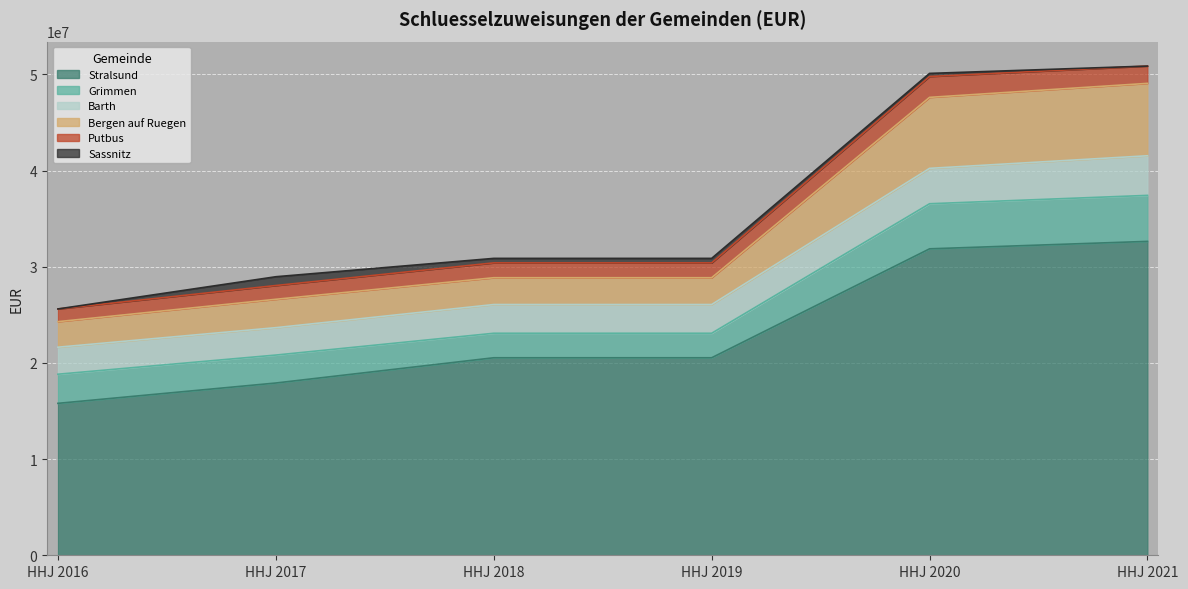

What is the difference between the highest and lowest values at HHJ 2021?

32634950.2